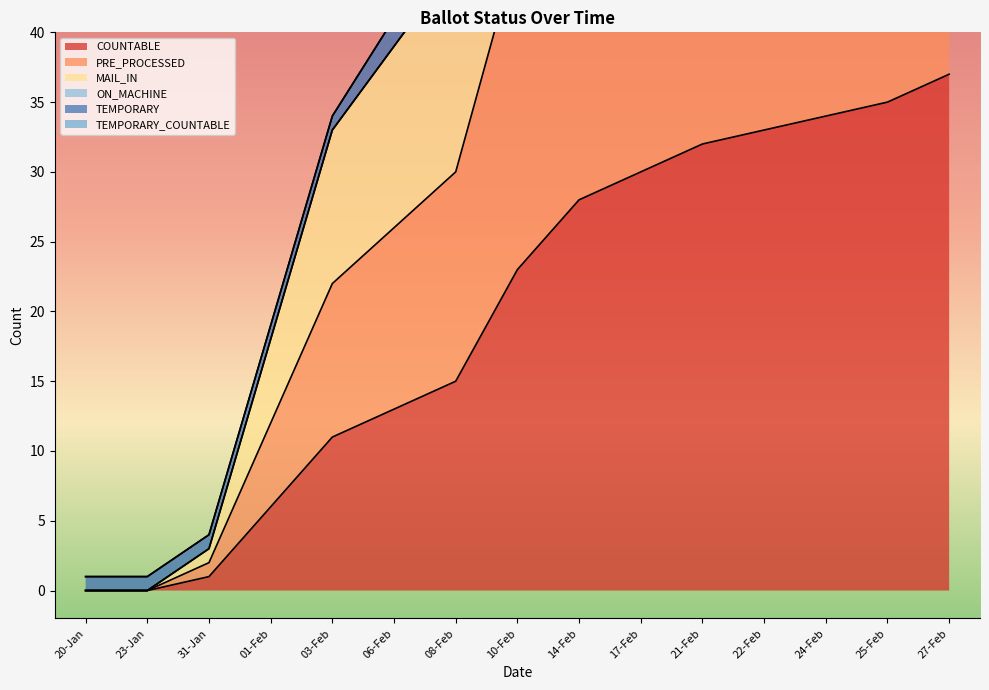

What is the label of the 7th point from the left?

08-Feb